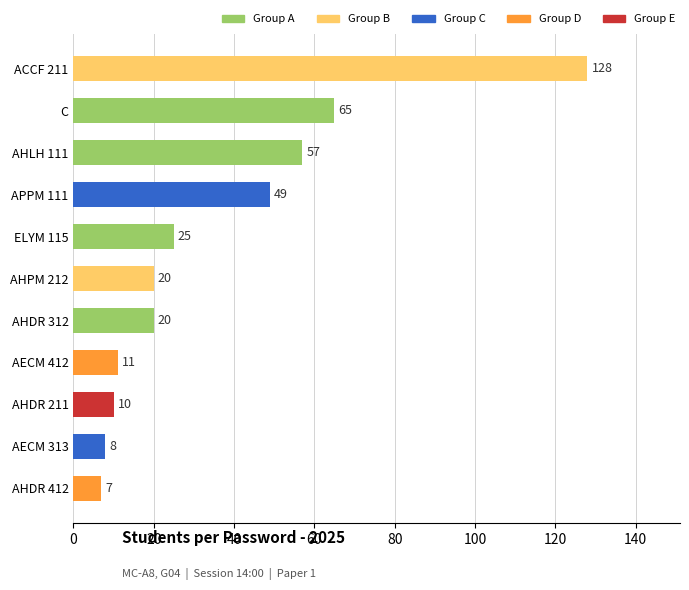

Reading top to bottom, transcribe all the data shown in this chart.

128	65	57	49	25	20	20	11	10	8	7